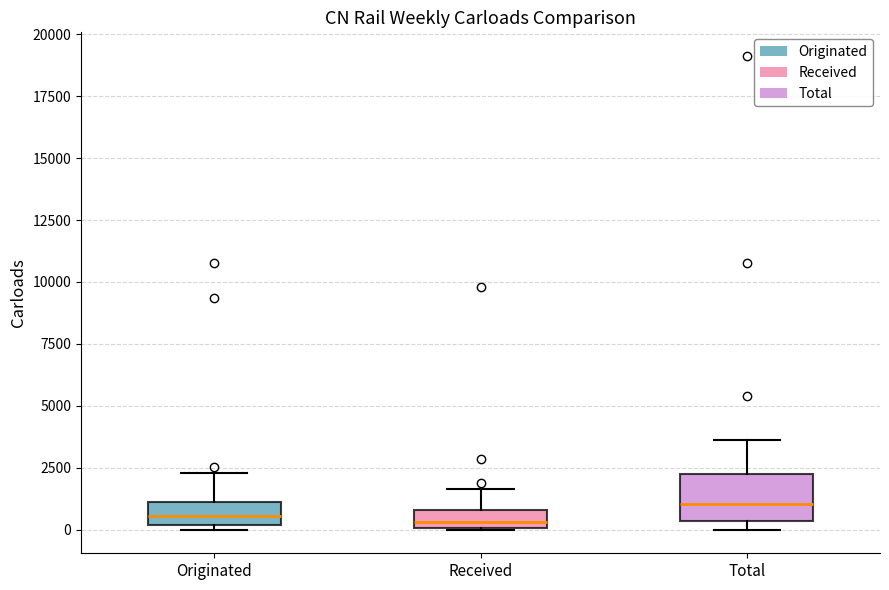

Comparing the boxes themselves (not the whiskers), which one is the tallest?

Total